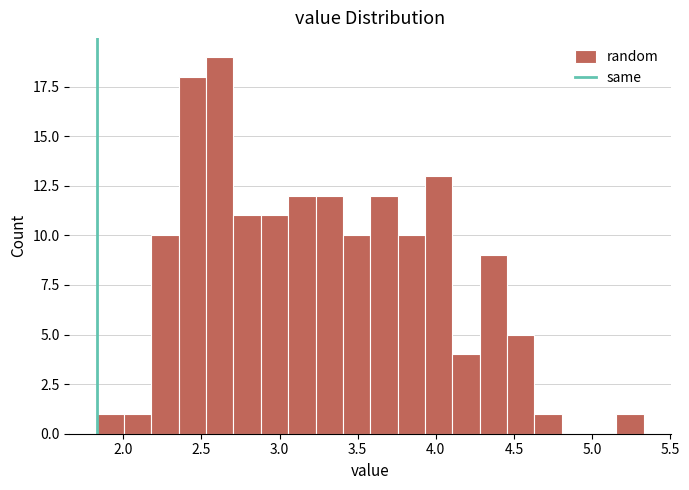

Around what value on the x-axis is the tallest bar? Give the approximate position of its centre, as read against the axis.

2.60